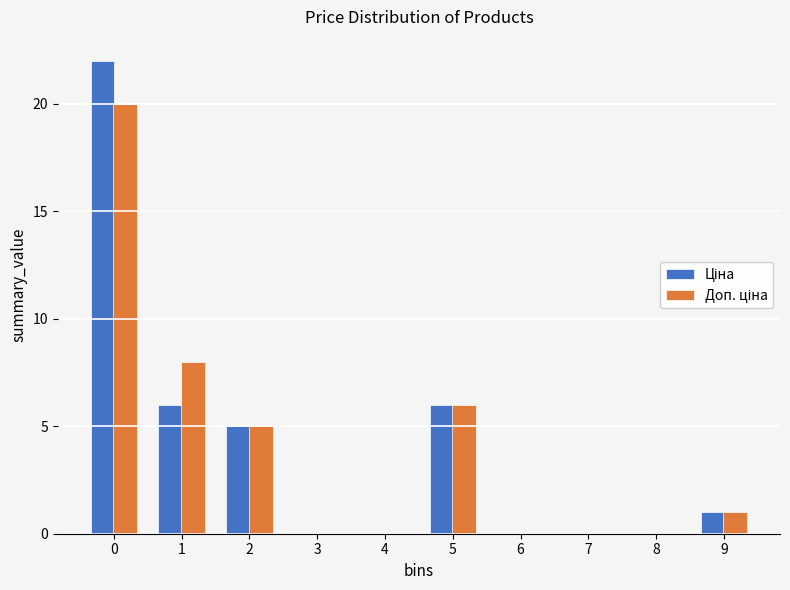

What is the greatest value displayed?

22